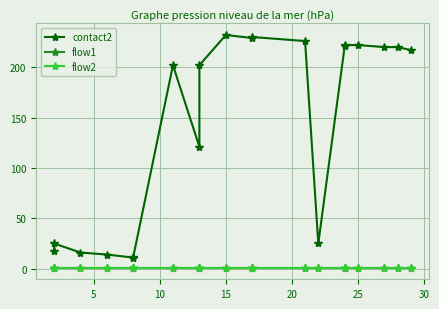

Reading left to right, transcribe all the data shown in this chart.

contact2: 18	25	16	14	11	12	202	121	202	232	229	230	226	25	221	222	222	220	220	217
flow1: 1	1	1	1	1	1	1	1	1	1	1	1	1	1	1	1	1	1	1	1
flow2: 1	1	1	1	1	1	1	1	1	1	1	1	1	1	1	1	1	1	1	1